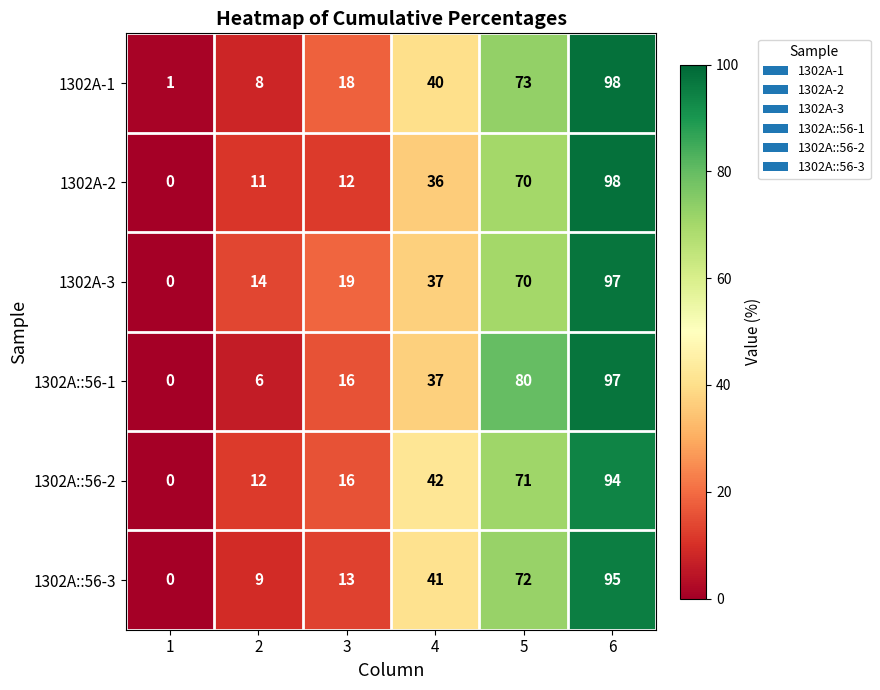

Which series has the widest spread of values?

1302A-2